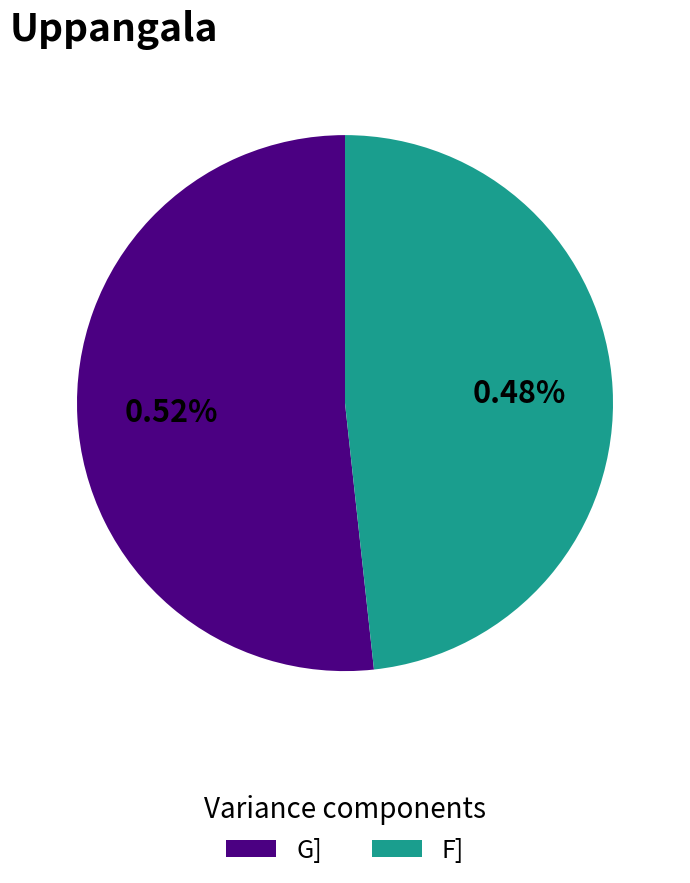

Which category accounts for the majority?

G]